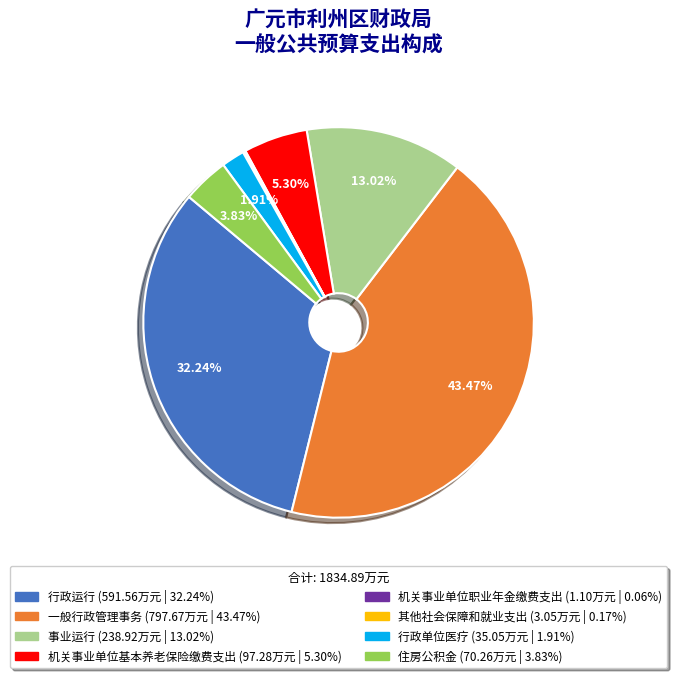

Which slice is the largest?

一般行政管理事务